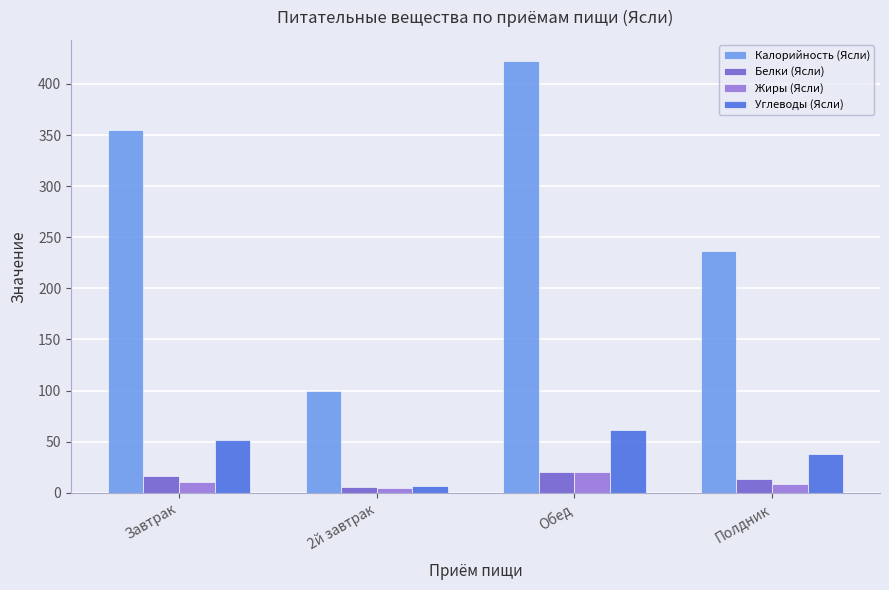

The Жиры (Ясли) series shows 8.4 at Полдник. True or false?

True